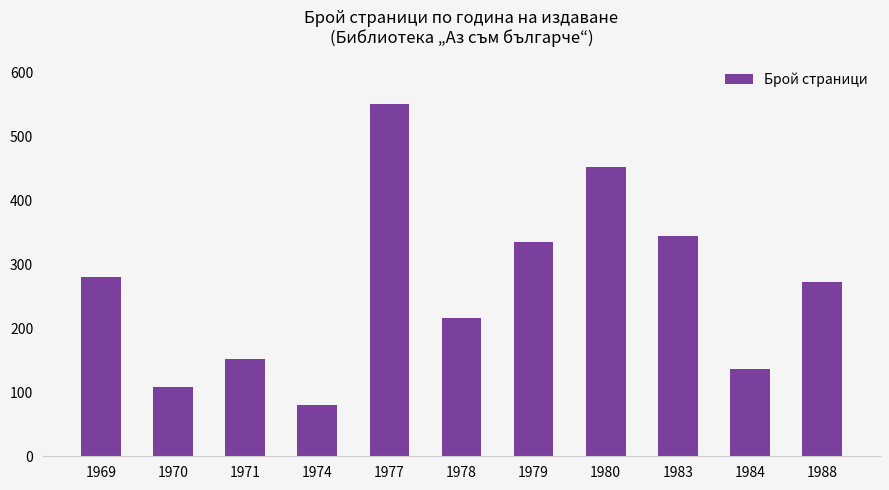

What is the maximum value shown in the chart?

552